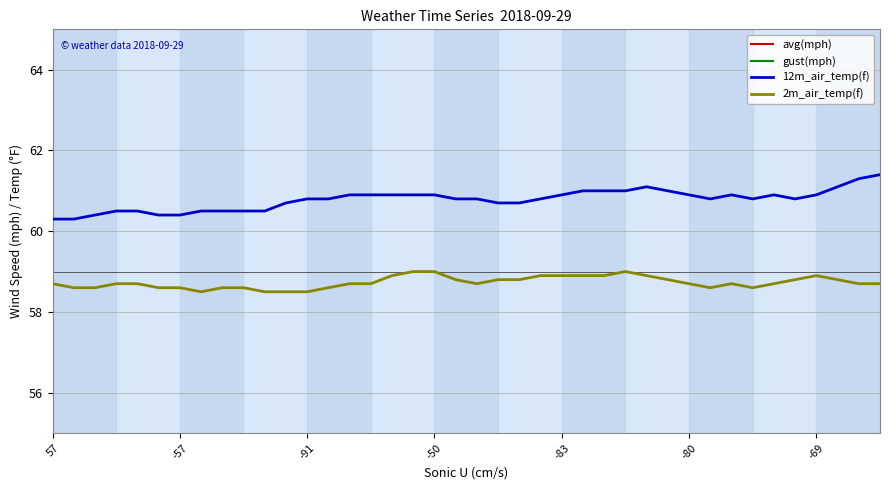

The 12m_air_temp(f) series shows 60.9 at -80. True or false?

True